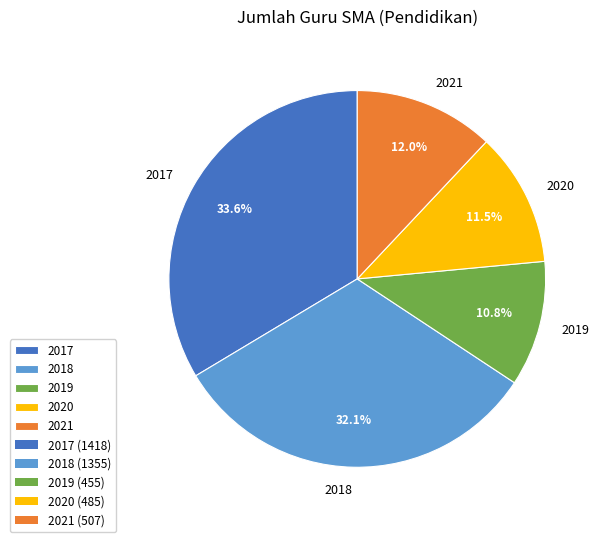

The 2018 slice represents 43% of the pie. True or false?

False